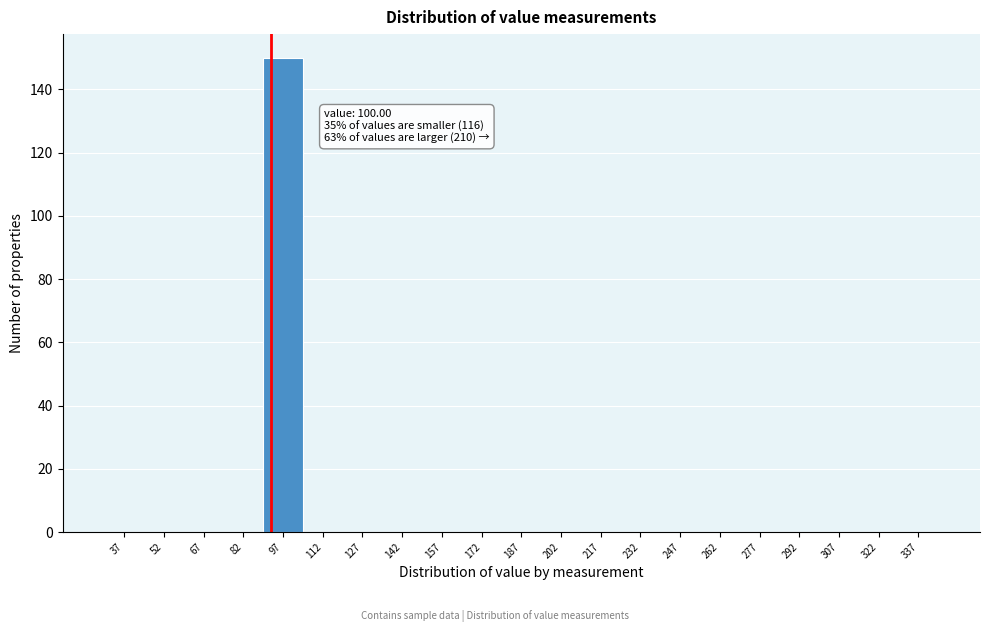

Reading left to right, transcribe all the data shown in this chart.

37=0	52=0	67=0	82=0	97=150	112=0	127=0	142=0	157=0	172=0	187=0	202=0	217=0	232=0	247=0	262=0	277=0	292=0	307=0	322=0	337=0